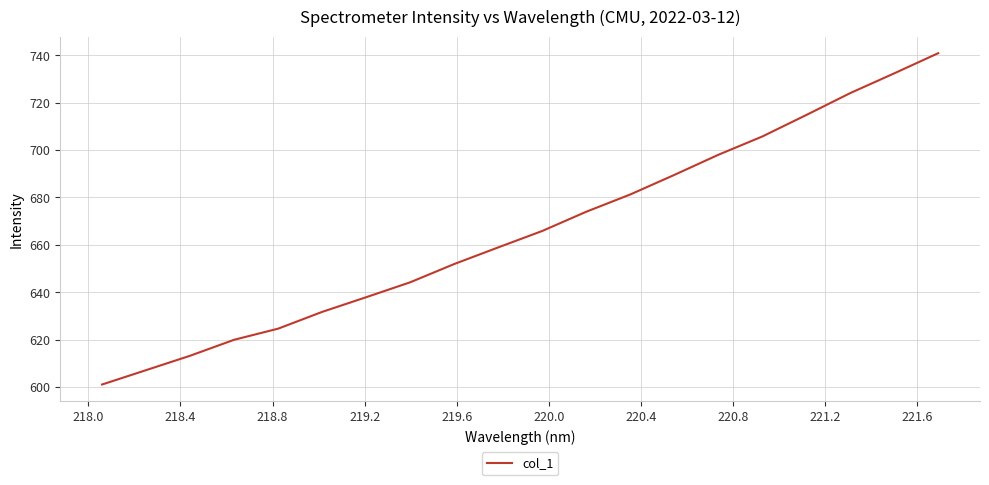

What is the greatest value displayed?

740.8